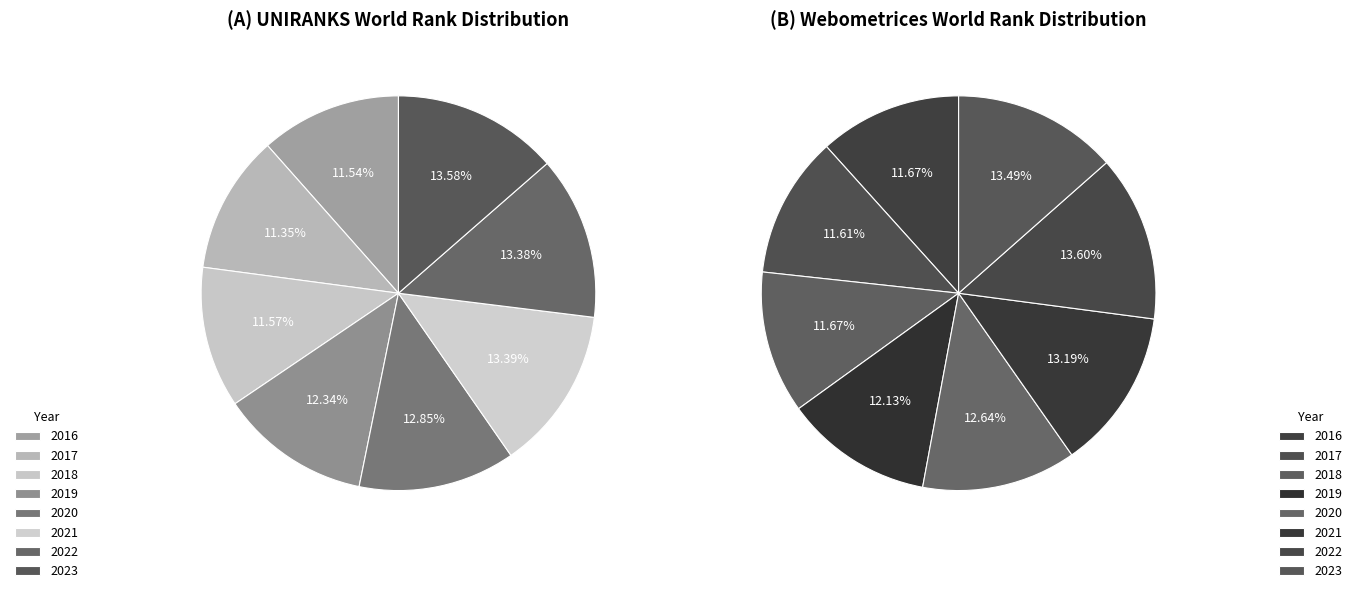

To the nearest percent, what is the average slice percentage?

12%